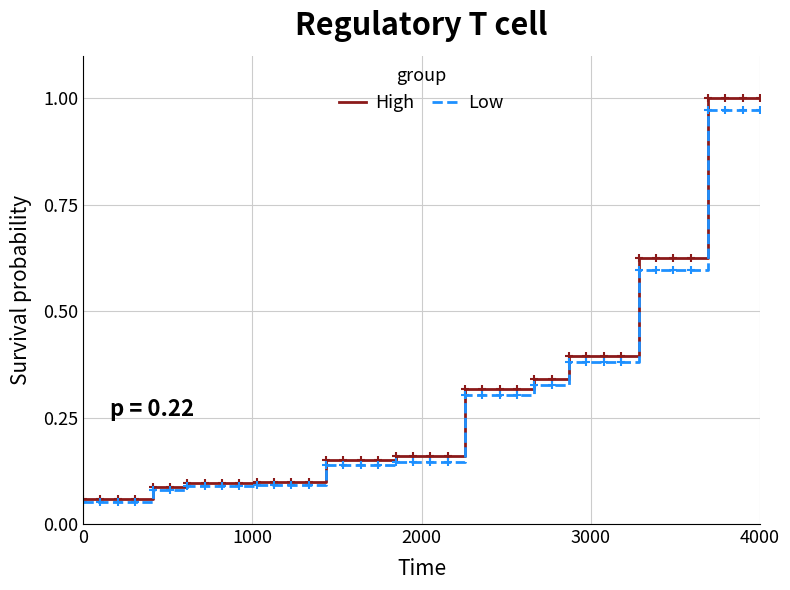

Rank the series by their maximum value, from lowest to highest.

Low, High